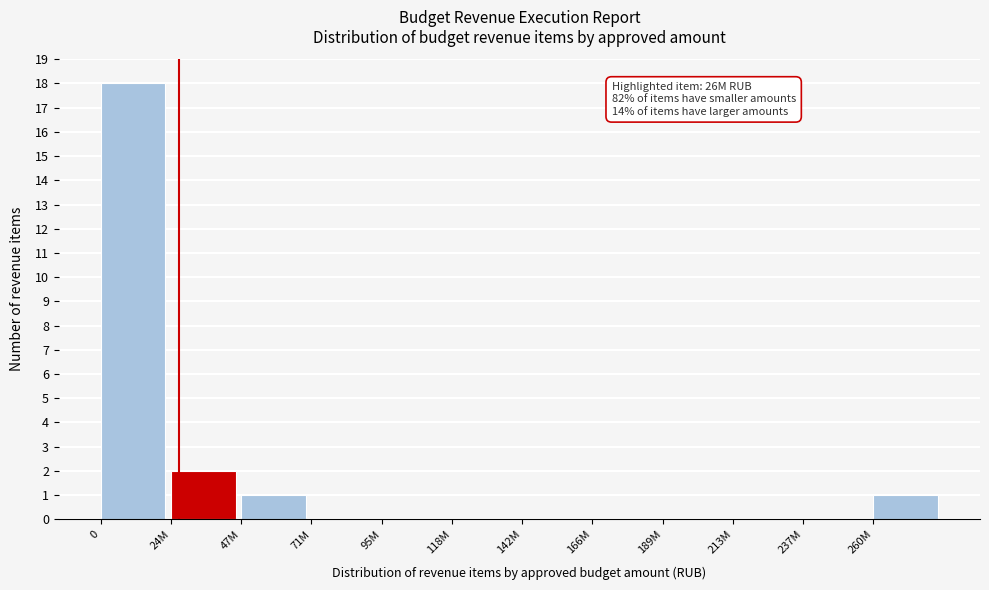

Reading left to right, transcribe all the data shown in this chart.

0=18	24M=2	47M=1	71M=0	95M=0	118M=0	142M=0	166M=0	189M=0	213M=0	237M=0	260M=1